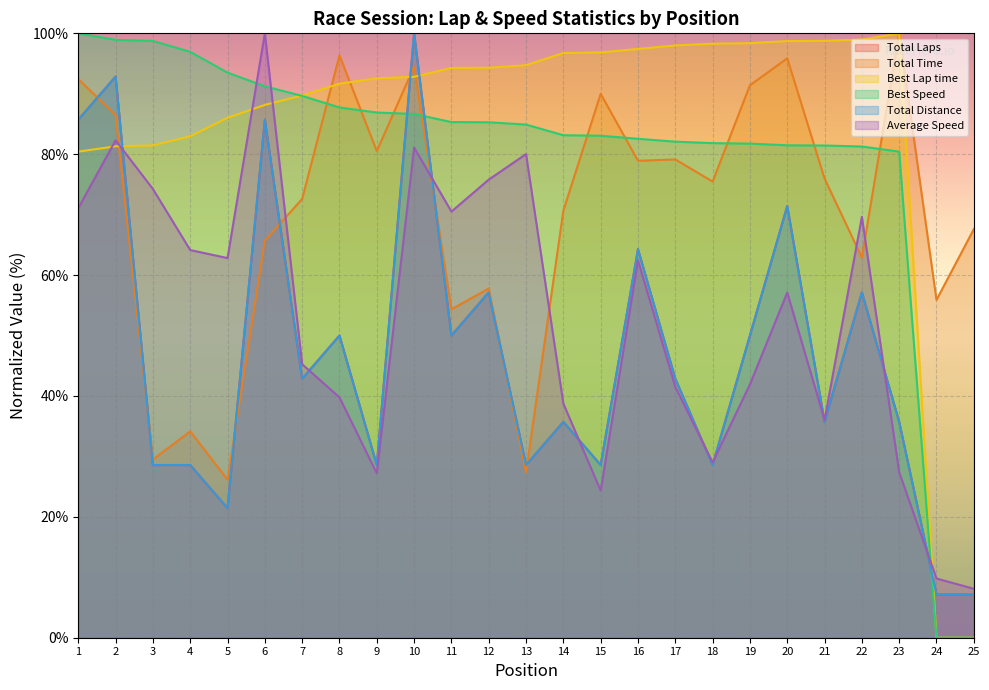

Is it true that Average Speed equals 41.5 at 17?

True